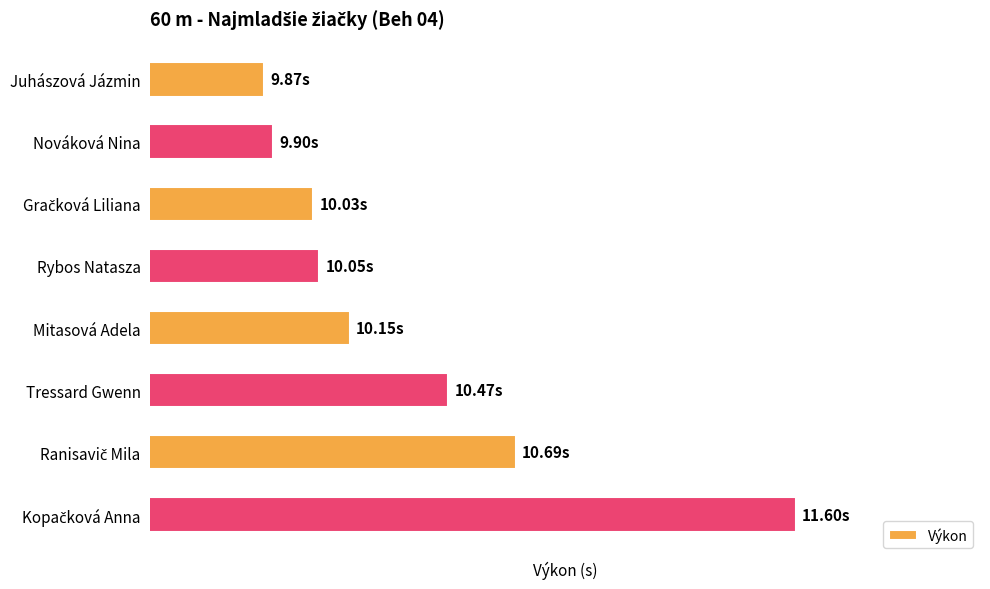

Are the bars horizontal?

Yes